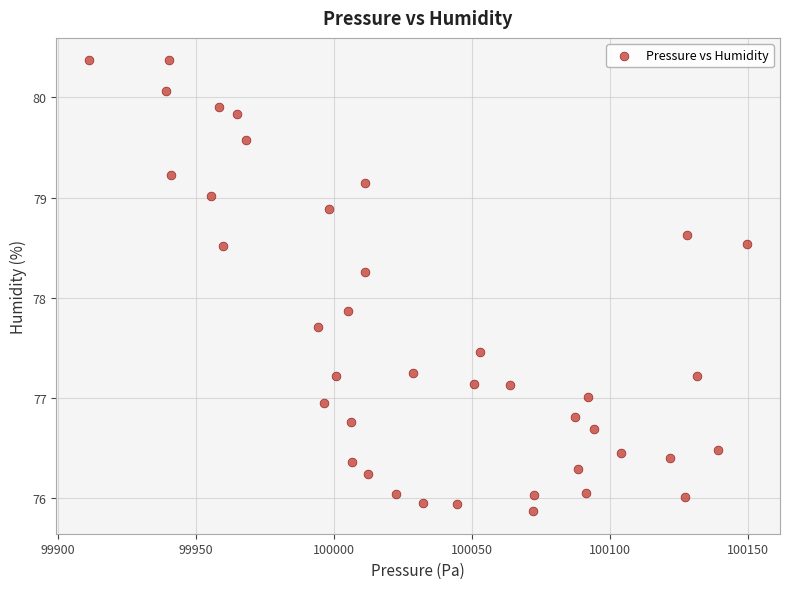

What Y value in the scatter plot is closest to 78?

77.9